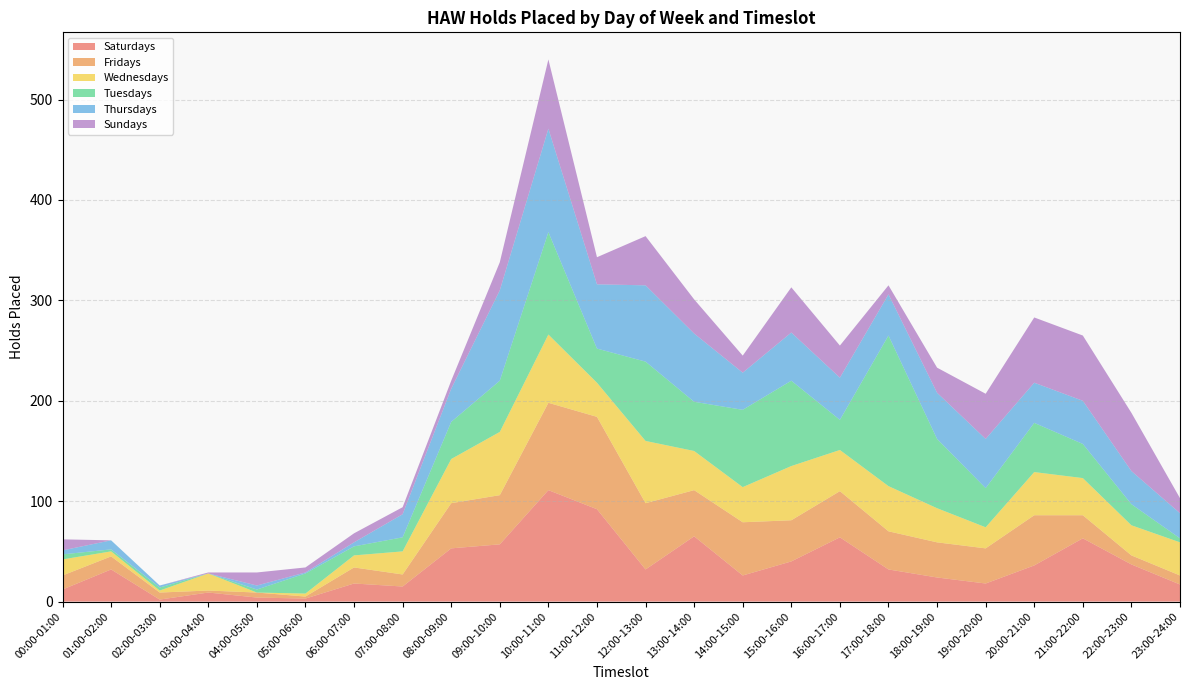

Reading right to left, transcribe all the data shown in this chart.

Saturdays: 17	37	63	36	18	24	32	64	40	26	65	32	92	111	57	53	15	18	3	4	9	2	32	12
Fridays: 9	9	23	50	35	35	38	46	41	53	46	66	92	87	49	45	12	16	2	5	2	7	13	14
Wednesdays: 33	30	37	43	21	34	45	41	54	35	39	62	34	68	63	44	23	12	3	0	17	2	5	16
Tuesdays: 4	21	34	49	39	69	150	30	85	77	49	79	34	102	51	37	14	9	20	3	0	3	2	5
Thursdays: 25	33	43	40	49	46	41	42	48	37	68	76	64	103	90	33	23	4	1	4	0	2	9	4
Sundays: 15	58	65	65	45	25	9	32	45	17	34	49	27	69	28	8	7	9	5	13	1	0	0	11